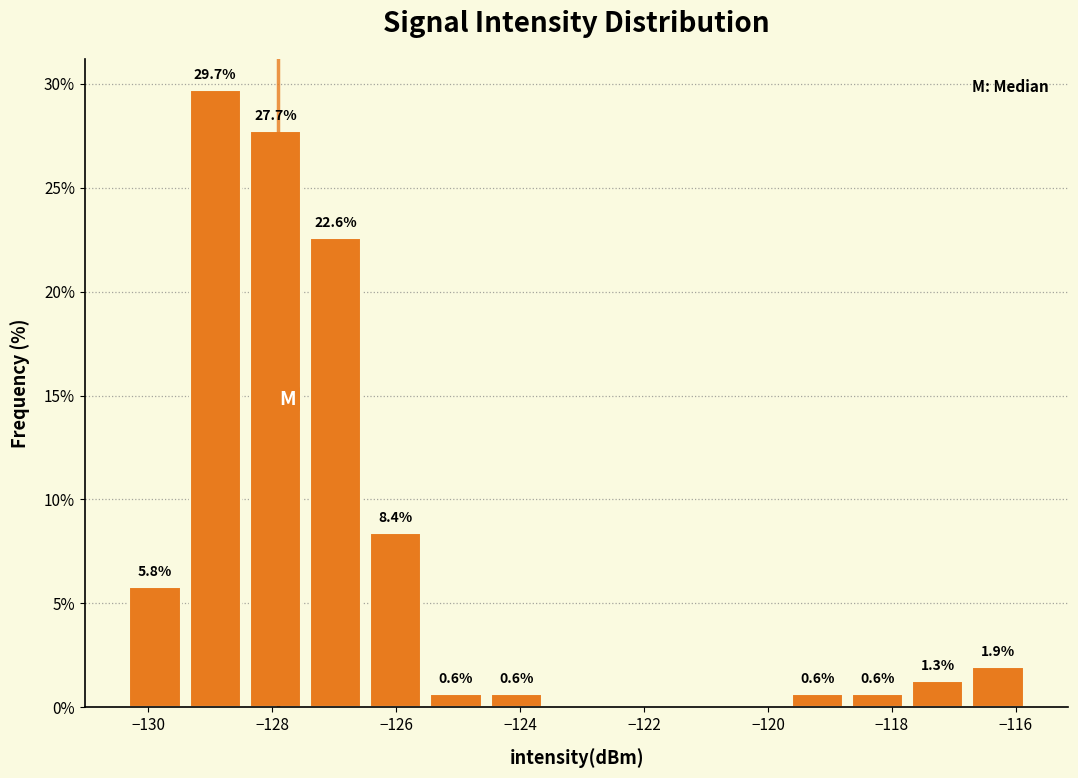

Over which range of the x-axis is the bar tallest?

-129.4 to -128.4